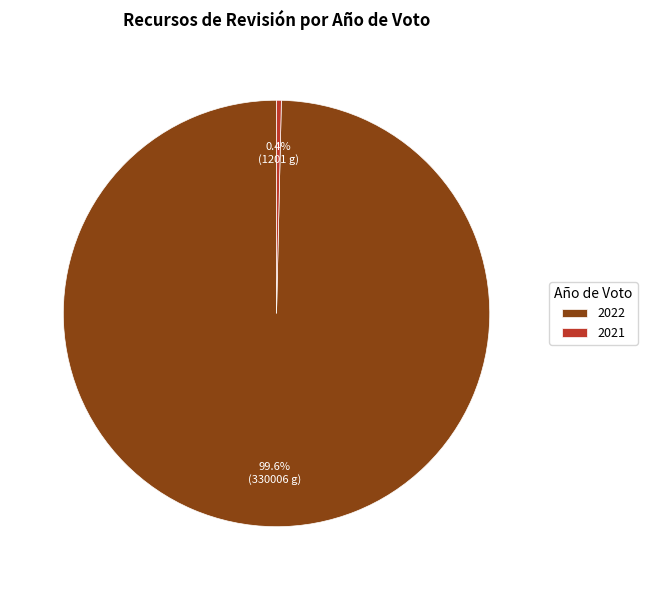

What is the majority slice?

2022